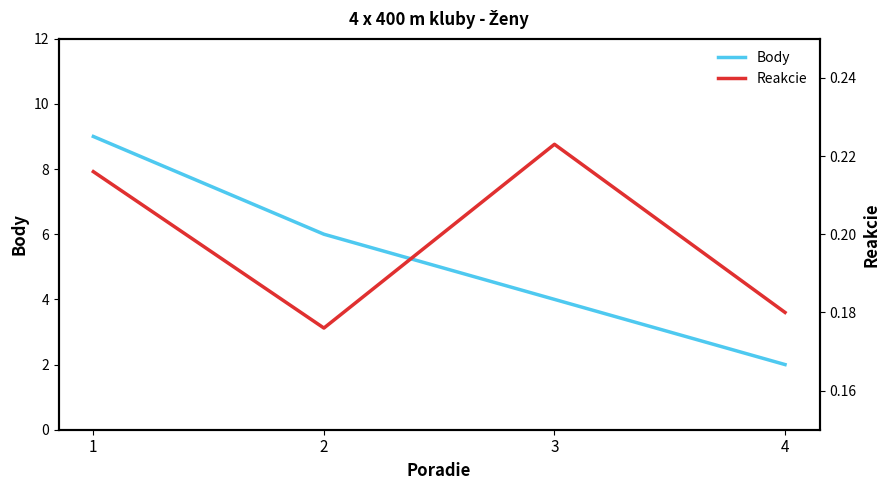

The value of Reakcie at 4 is 0.2. True or false?

True